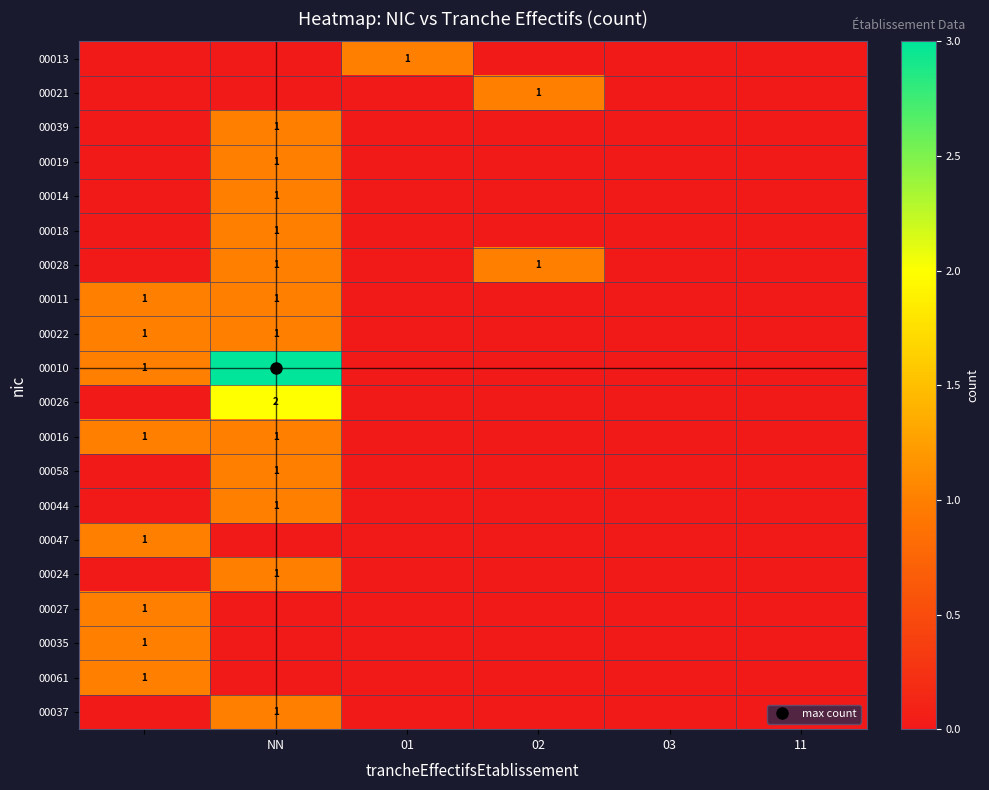

Count the 00018 values in the range 0 to 1.

6